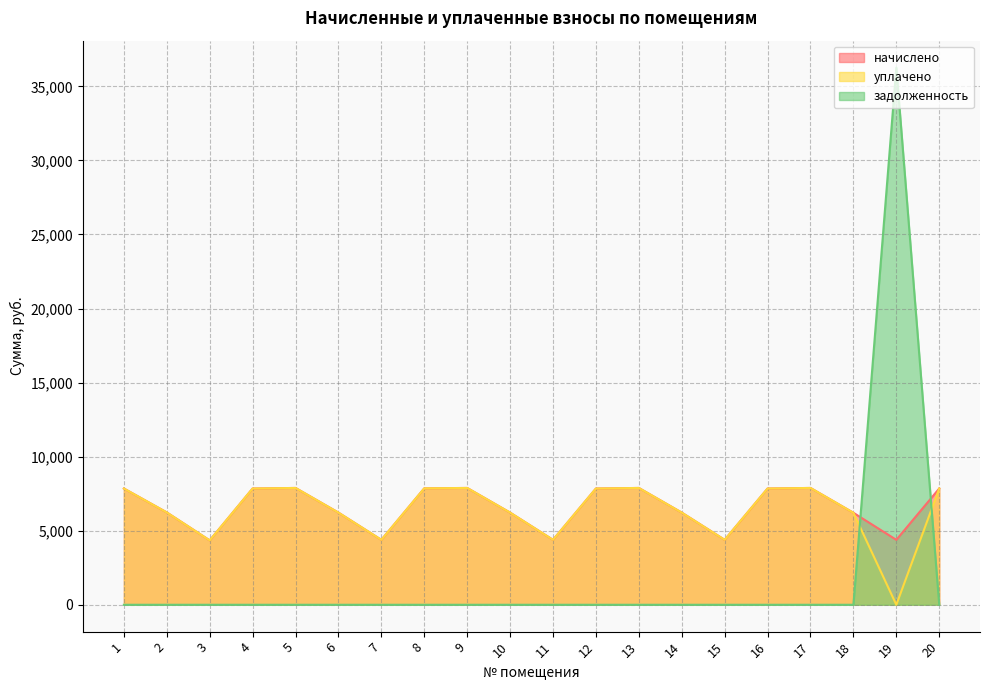

How many values in the уплачено series exceed 7849?

10